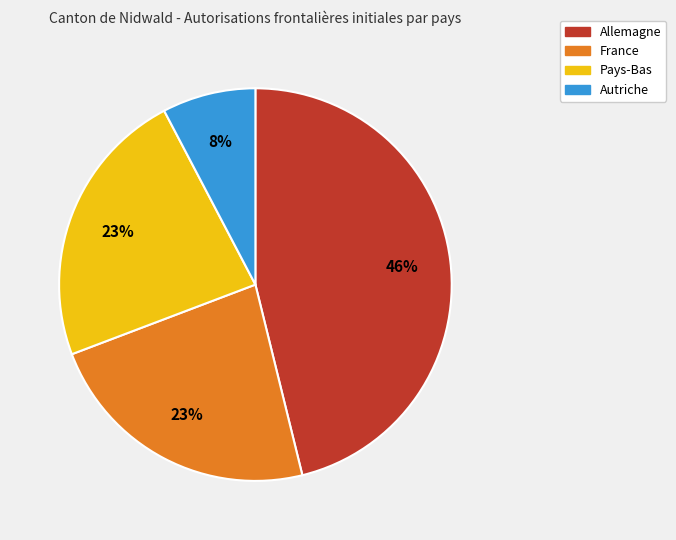

To the nearest percent, what is the average slice percentage?

25%